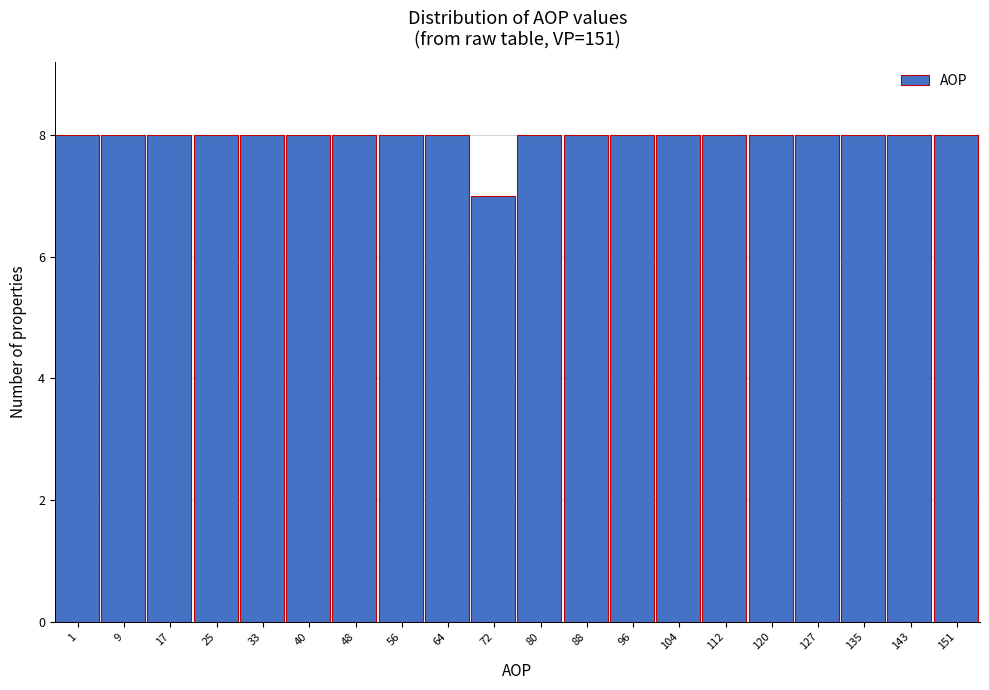

Reading left to right, list all the values displayed in this chart.

8	8	8	8	8	8	8	8	8	7	8	8	8	8	8	8	8	8	8	8